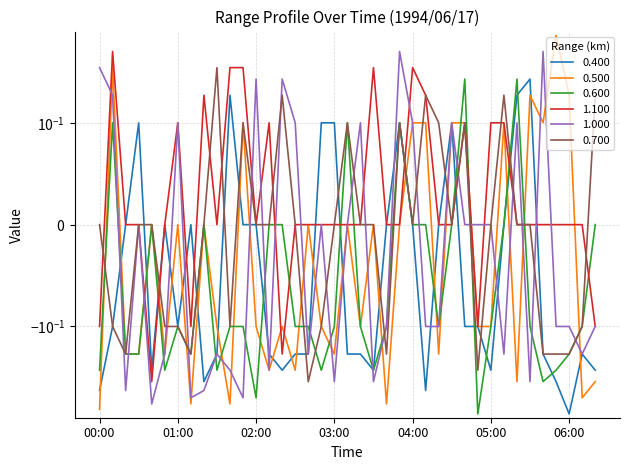

How many series are shown in this chart?

6